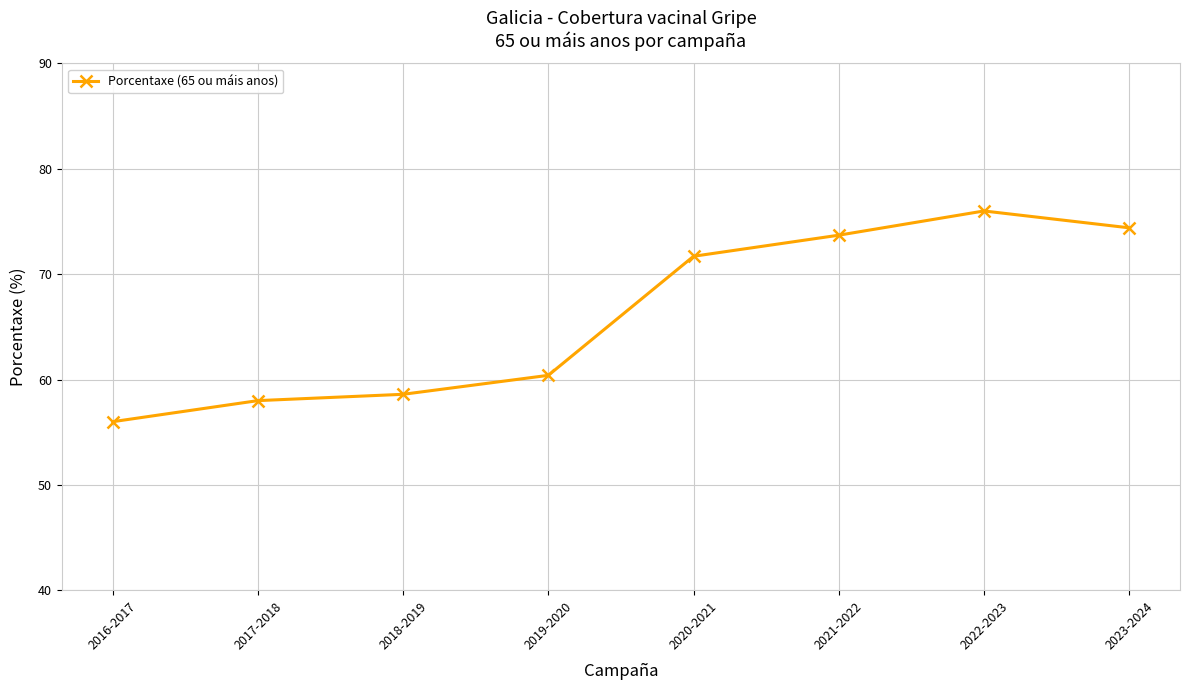

How many values are below 71?

4